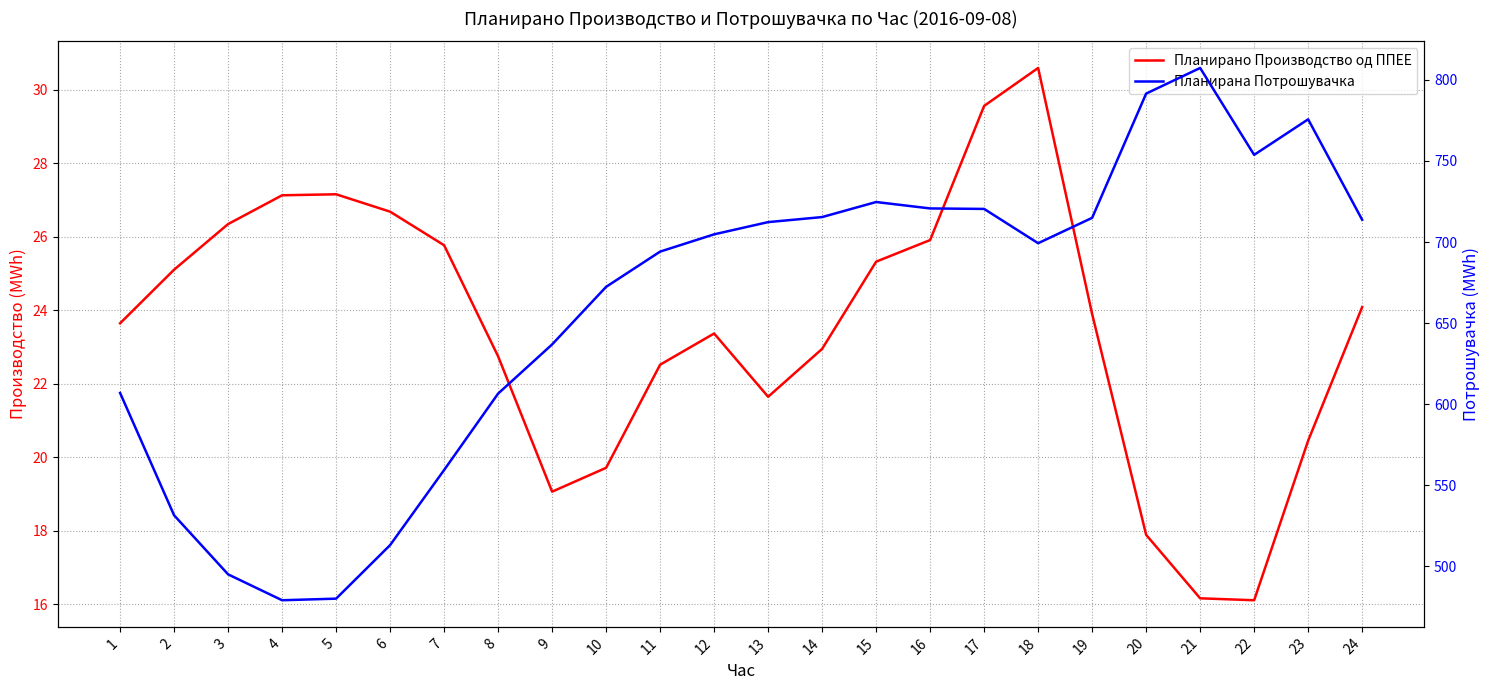

What is the minimum value for Планирана Потрошувачка?

479.1